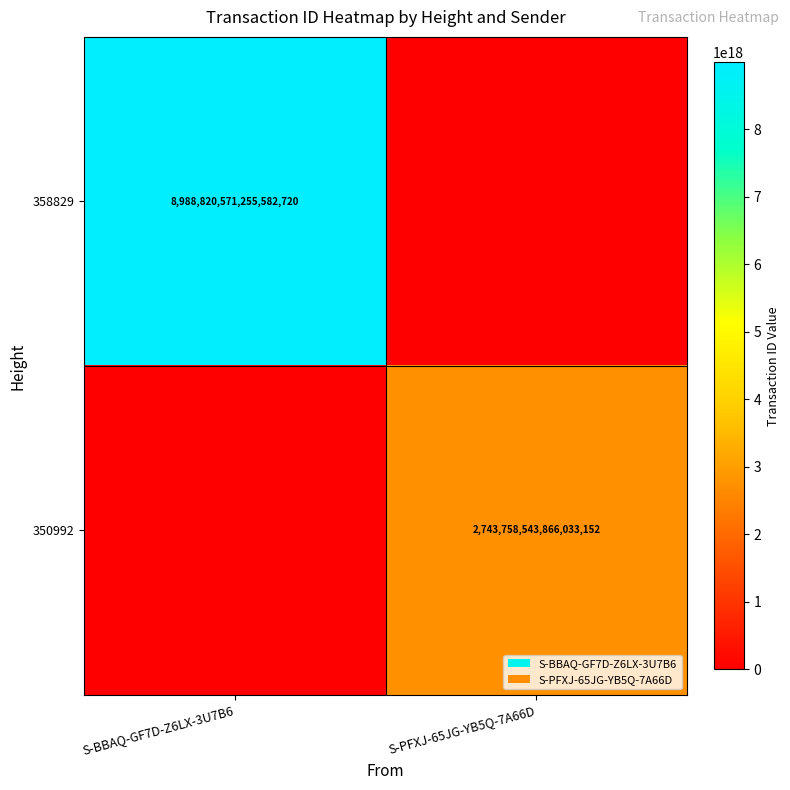

At which category is the sum across all series the highest?

S-BBAQ-GF7D-Z6LX-3U7B6